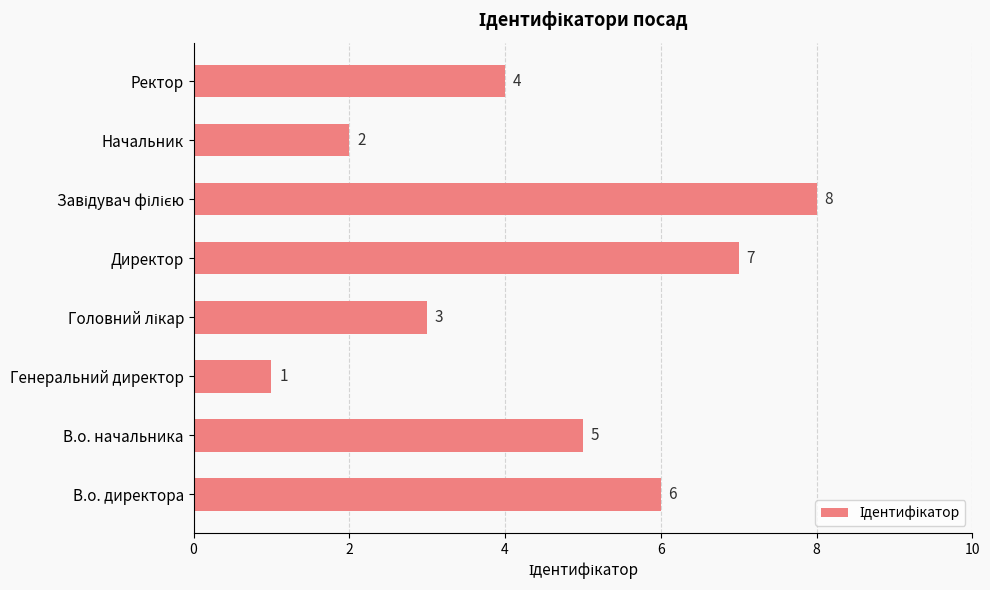

How many values are between 3 and 7?

5